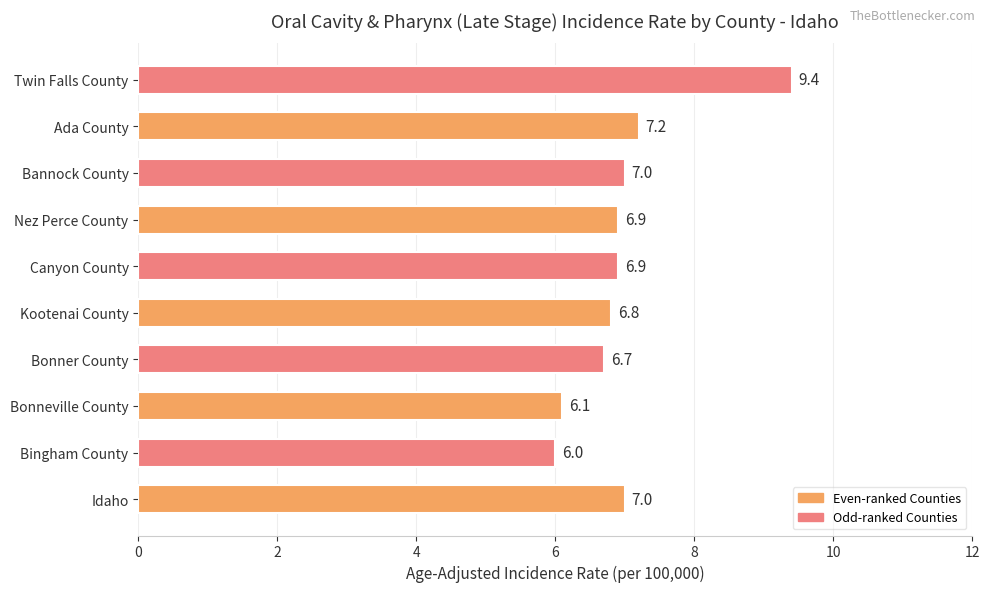

How many series are shown in this chart?

1